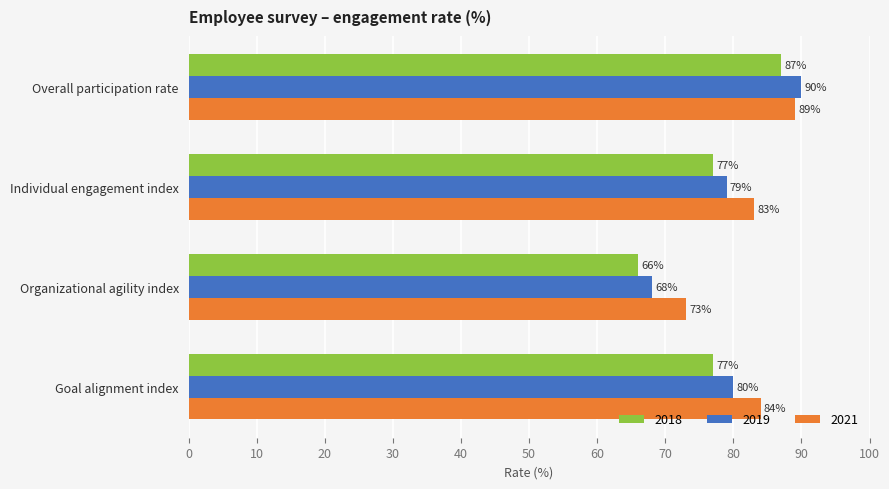

At Individual engagement index, list the series in order from smallest to largest.

2018, 2019, 2021